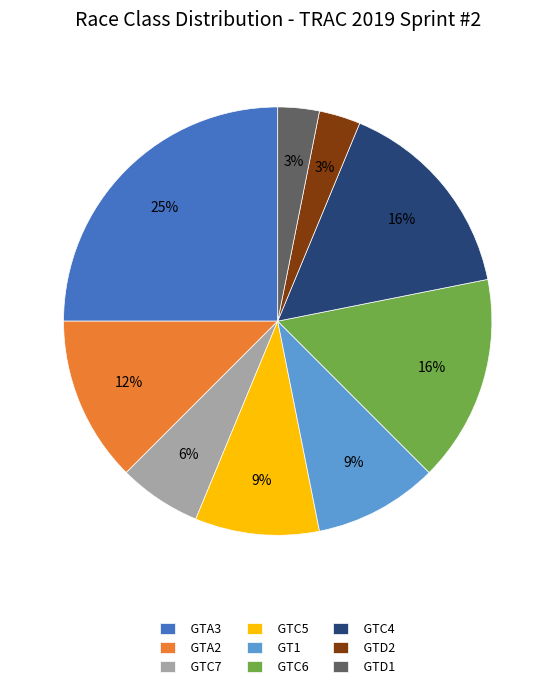

Which category has the biggest portion of the pie?

GTA3